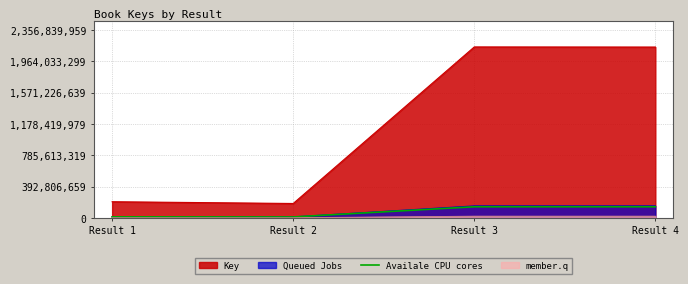

Which series has the largest total across all categories?

Key